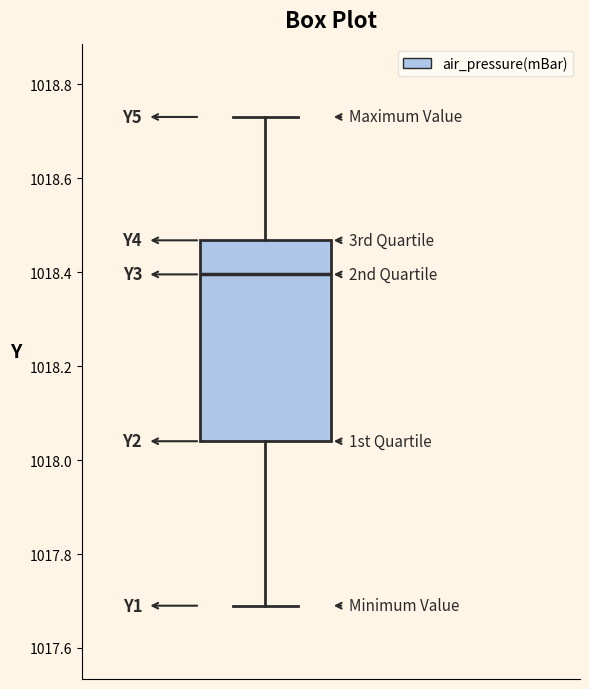

Read this box plot against the y-axis: the position of the median line, the range covered by the box, and the ends of both whiskers. The values are not printed on the chart, so give them approximately, as read against the axis.

median 1018.40, box 1018.04 to 1018.46, whiskers 1017.70 to 1018.74